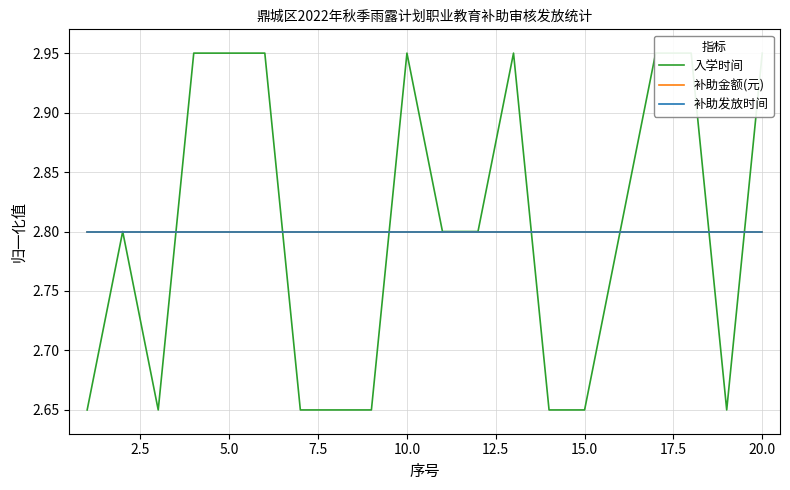

The 补助金额(元) series shows 4.2 at 18. True or false?

False